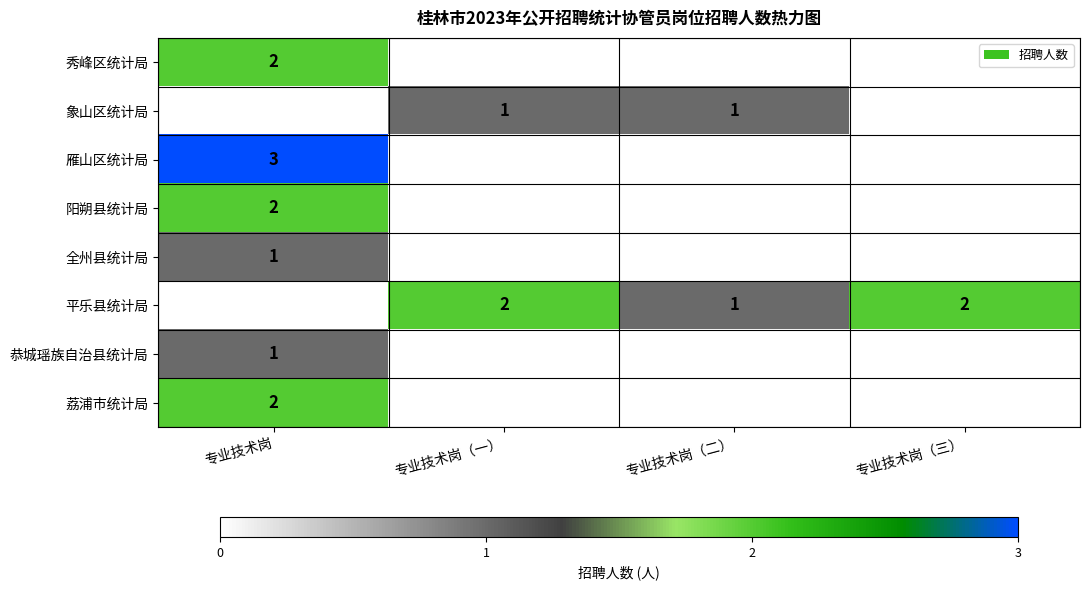

The value of 平乐县统计局 at 专业技术岗（三） is 3. True or false?

False